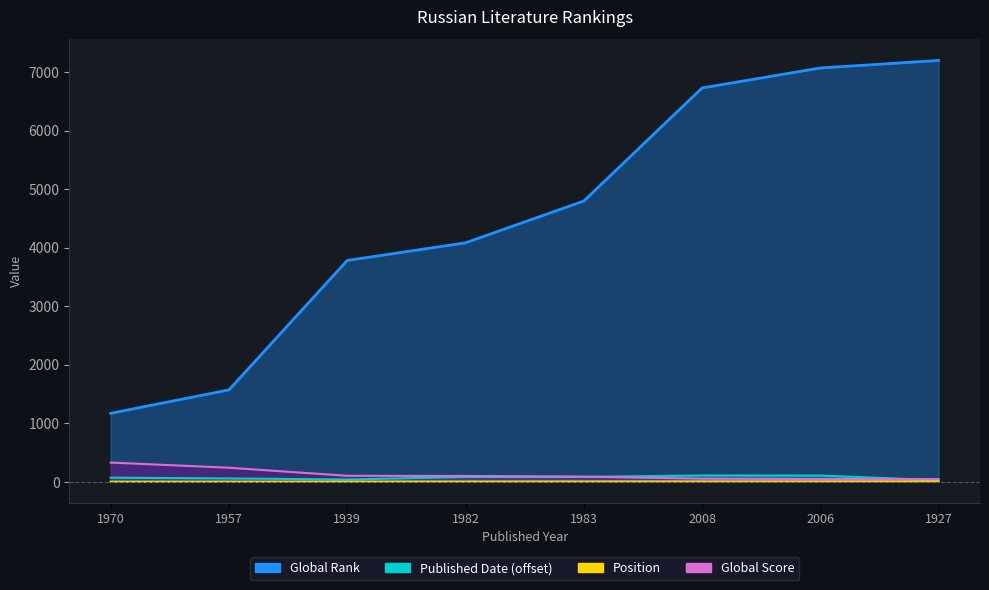

What is the maximum value shown in the chart?

8